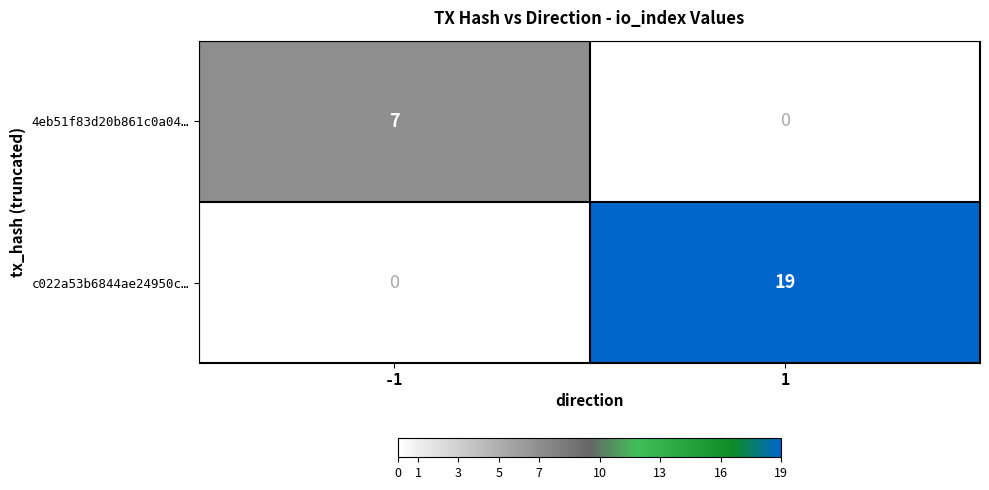

The value of c022a53b6844ae24950c… at 1 is 27. True or false?

False